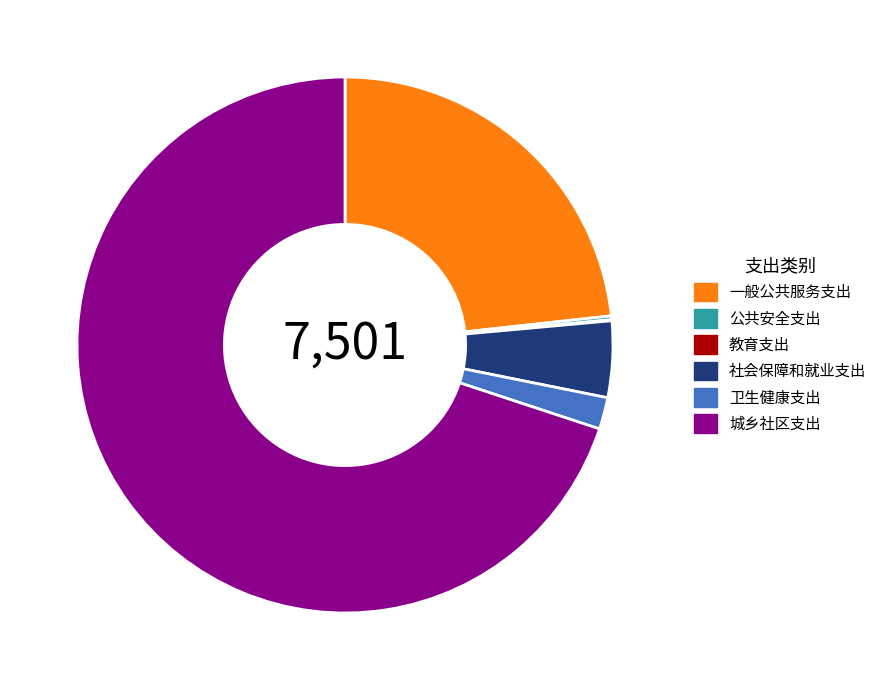

True or false: 城乡社区支出 accounts for 70% of the total.

True